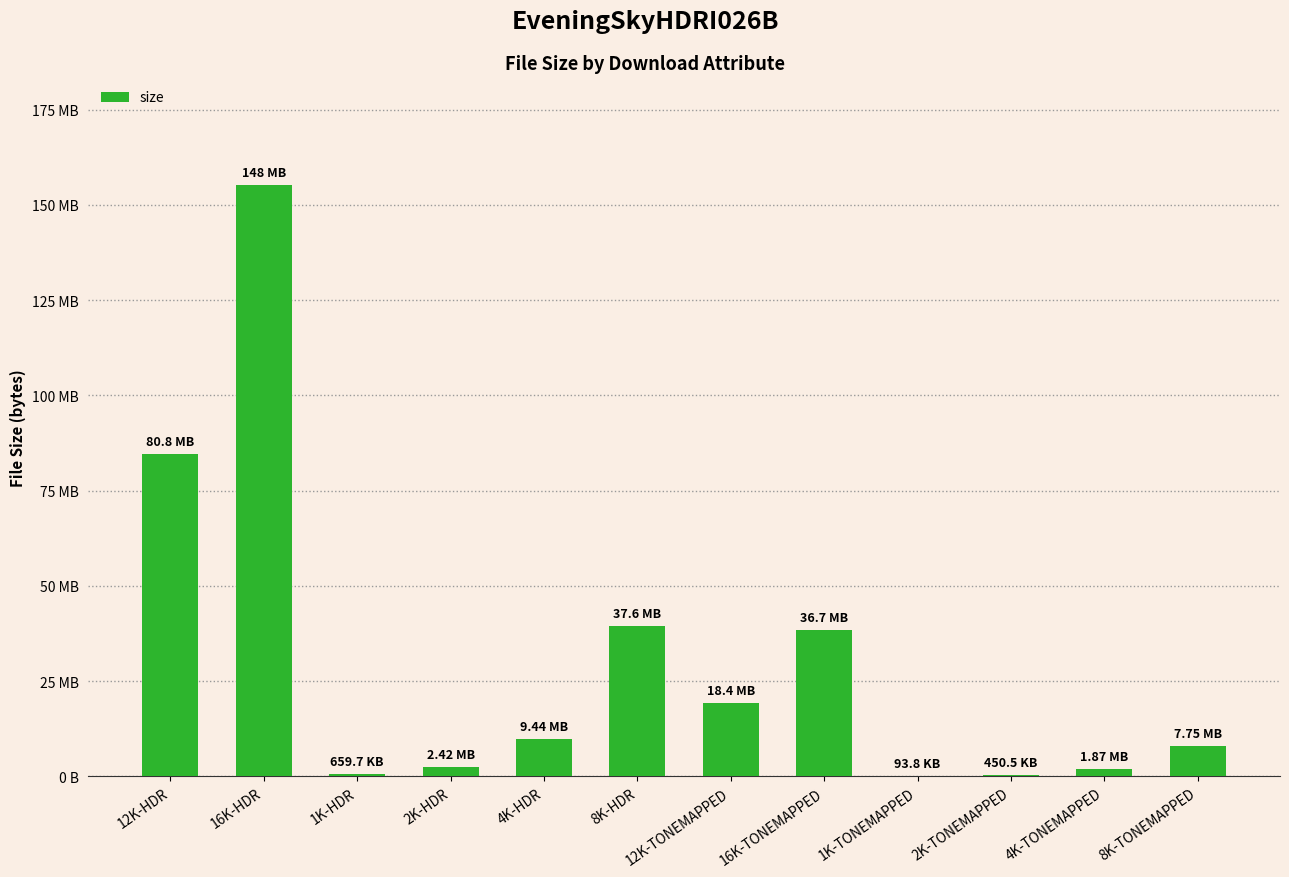

What is the greatest value displayed?

155364906